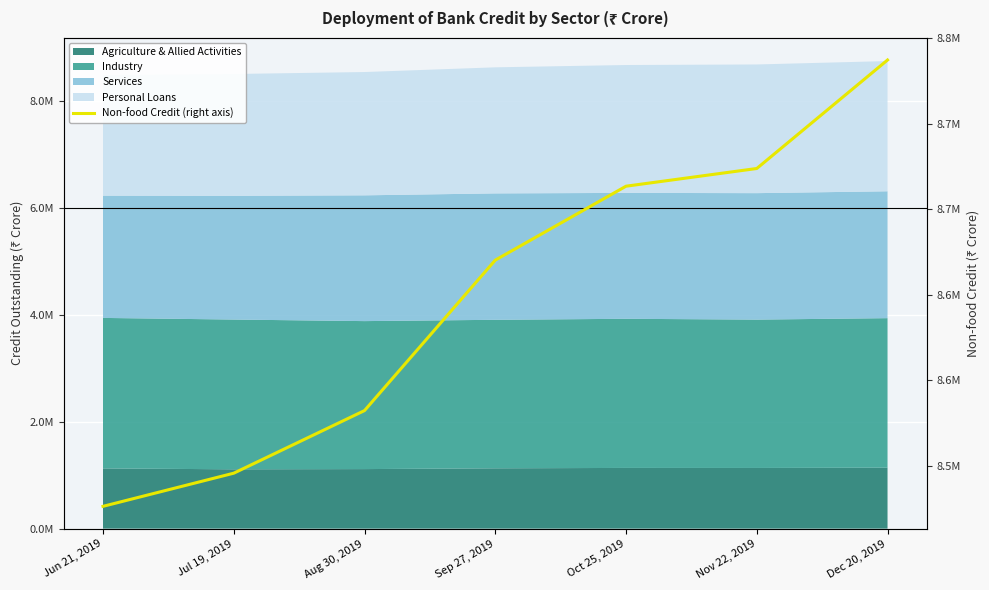

What position from the right is Dec 20, 2019?

1